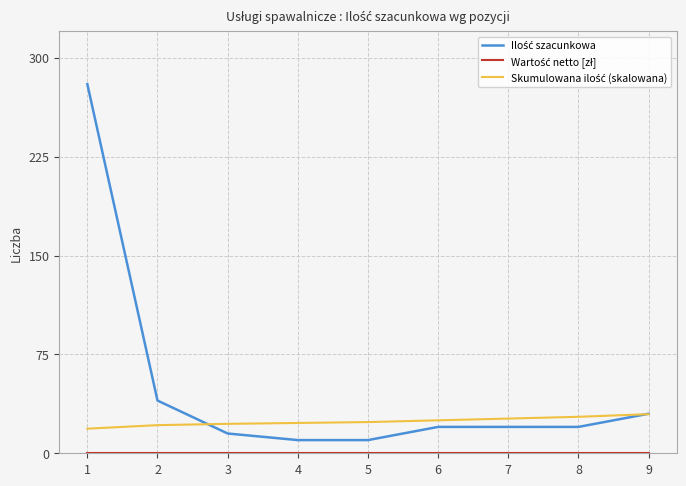

What is the total value across all series at 1?

298.7